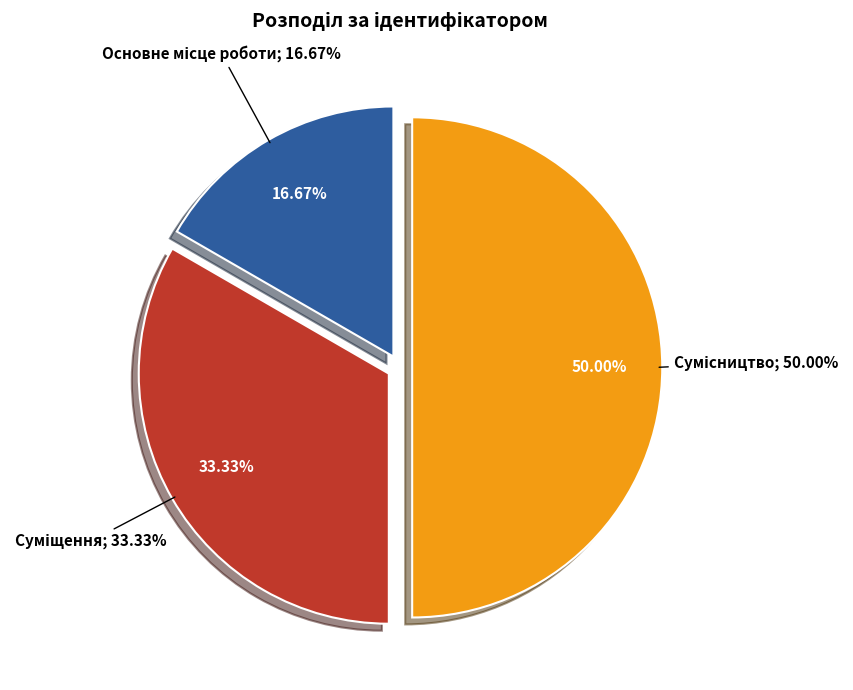

Is there a majority slice in this chart?

No